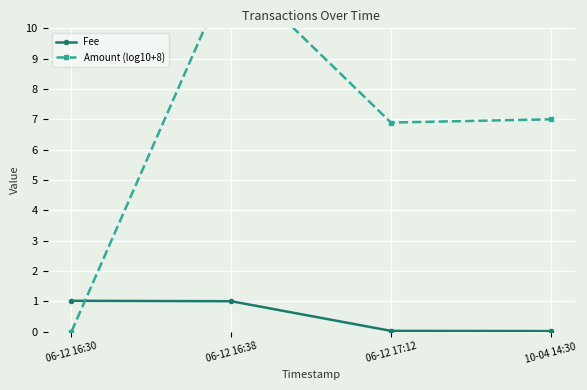

Rank the series at 06-12 16:38 from highest to lowest value.

Amount (log10+8), Fee